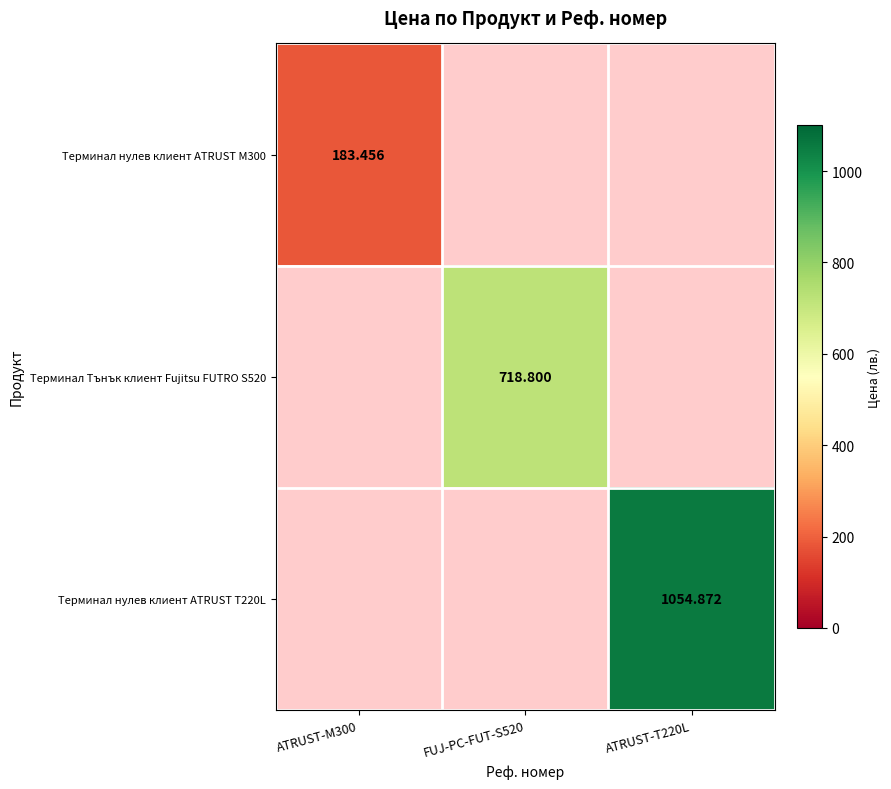

How many data points in Терминал Тънък клиент Fujitsu FUTRO S520 are above 718?

1